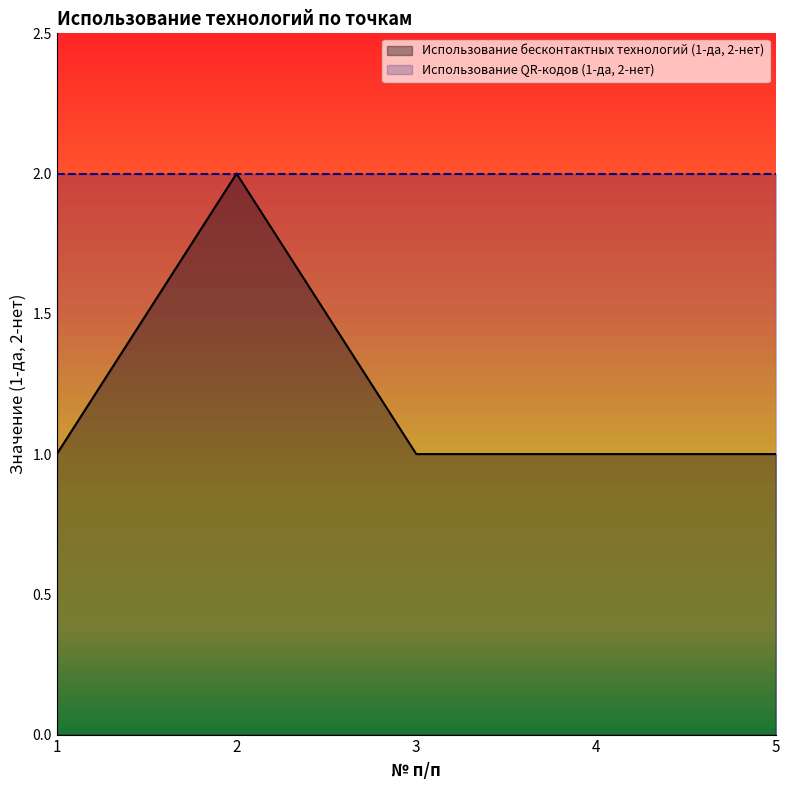

Approximately how many times larger is the value at 5 compared to 3?

1.0